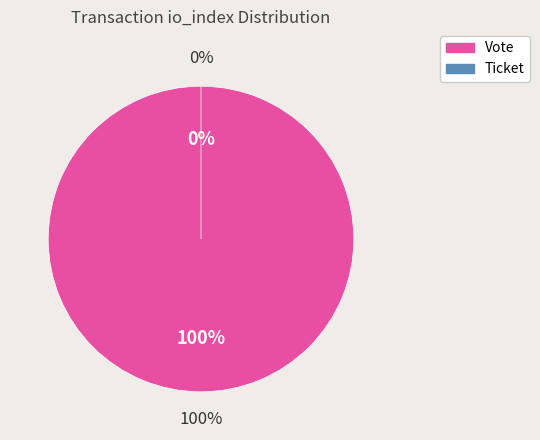

To the nearest percent, what percentage of the pie is Vote?

100%